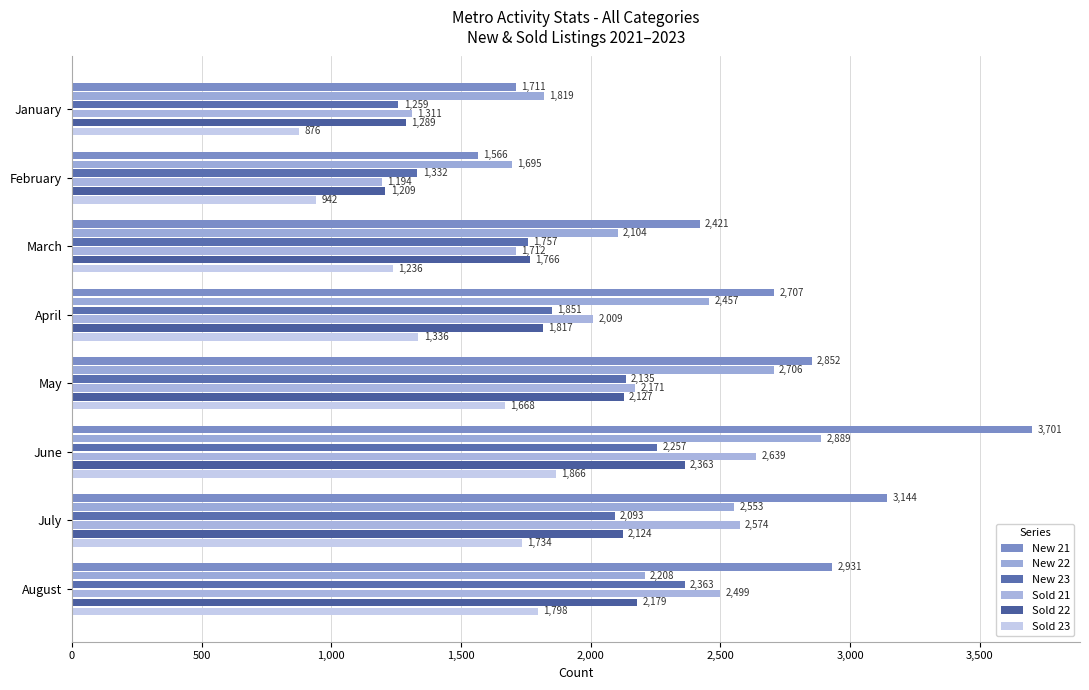

Count the number of categories in the chart.

8